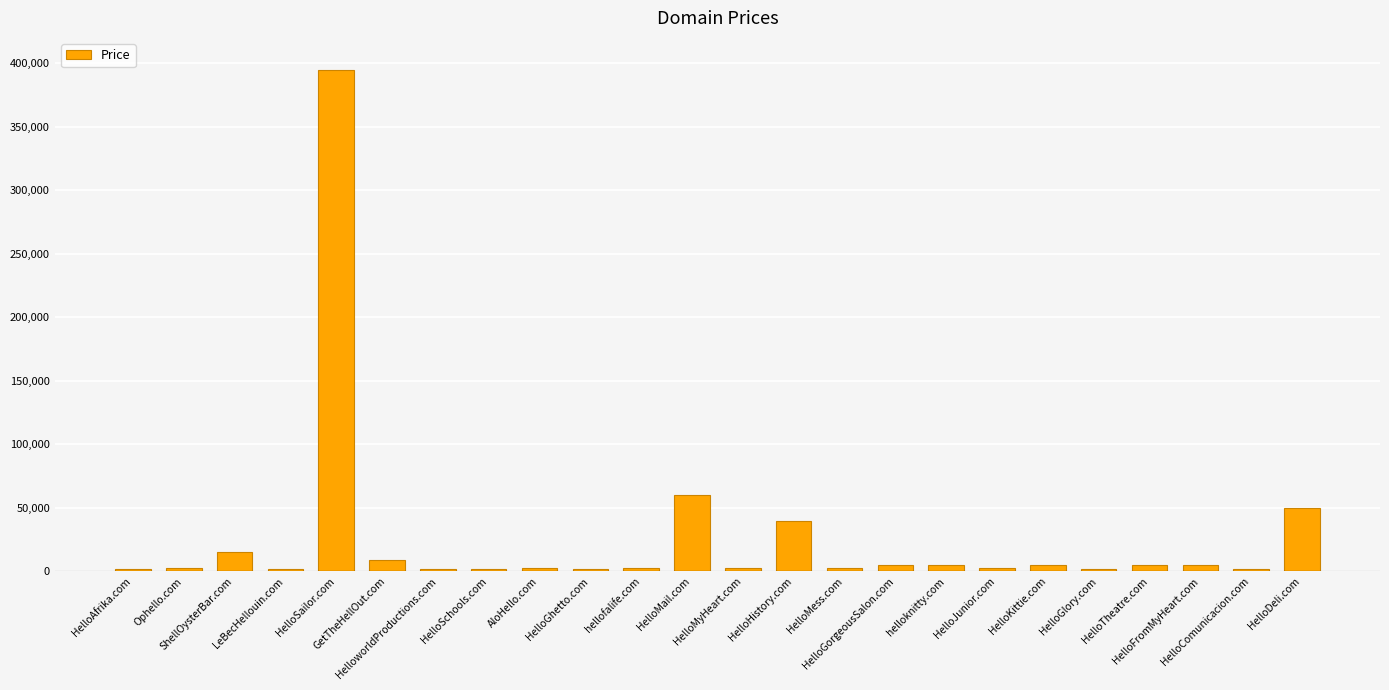

What is the difference between the second highest and second lowest values?

58000